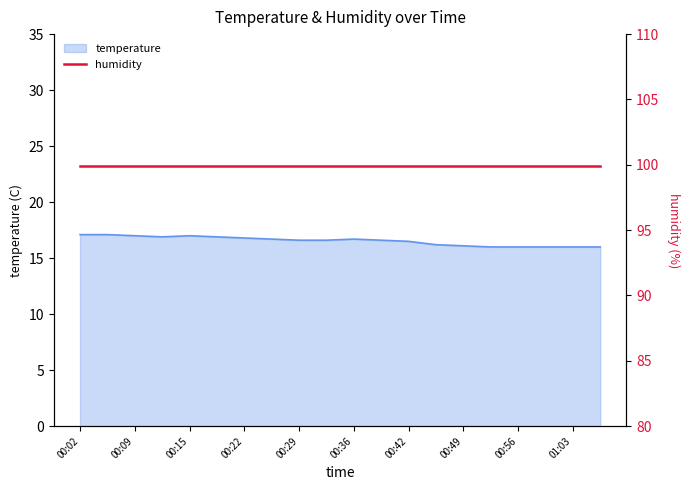

What is the sum of all values?

330.8